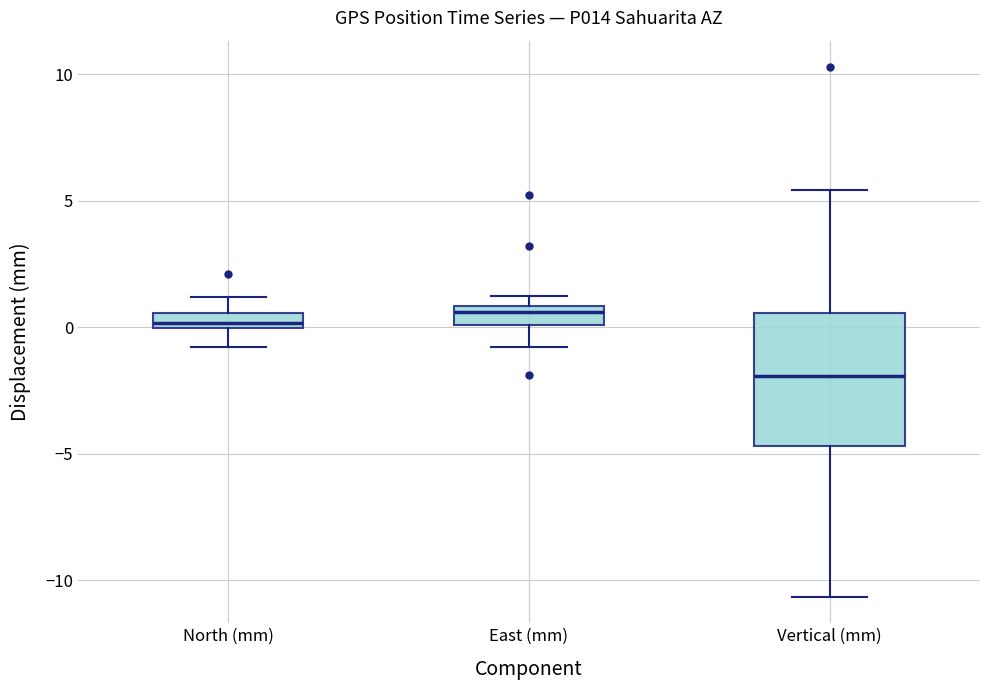

Where is the upper edge of the box for East (mm) on the y-axis? The values are not printed on the chart, so give them approximately, as read against the axis.

1.0